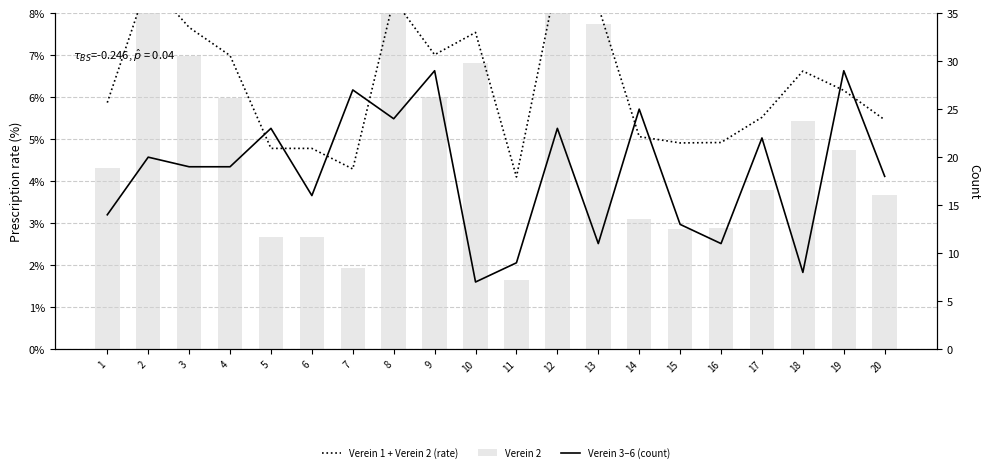

Where is Verein 2 nearest to the value 0?

11